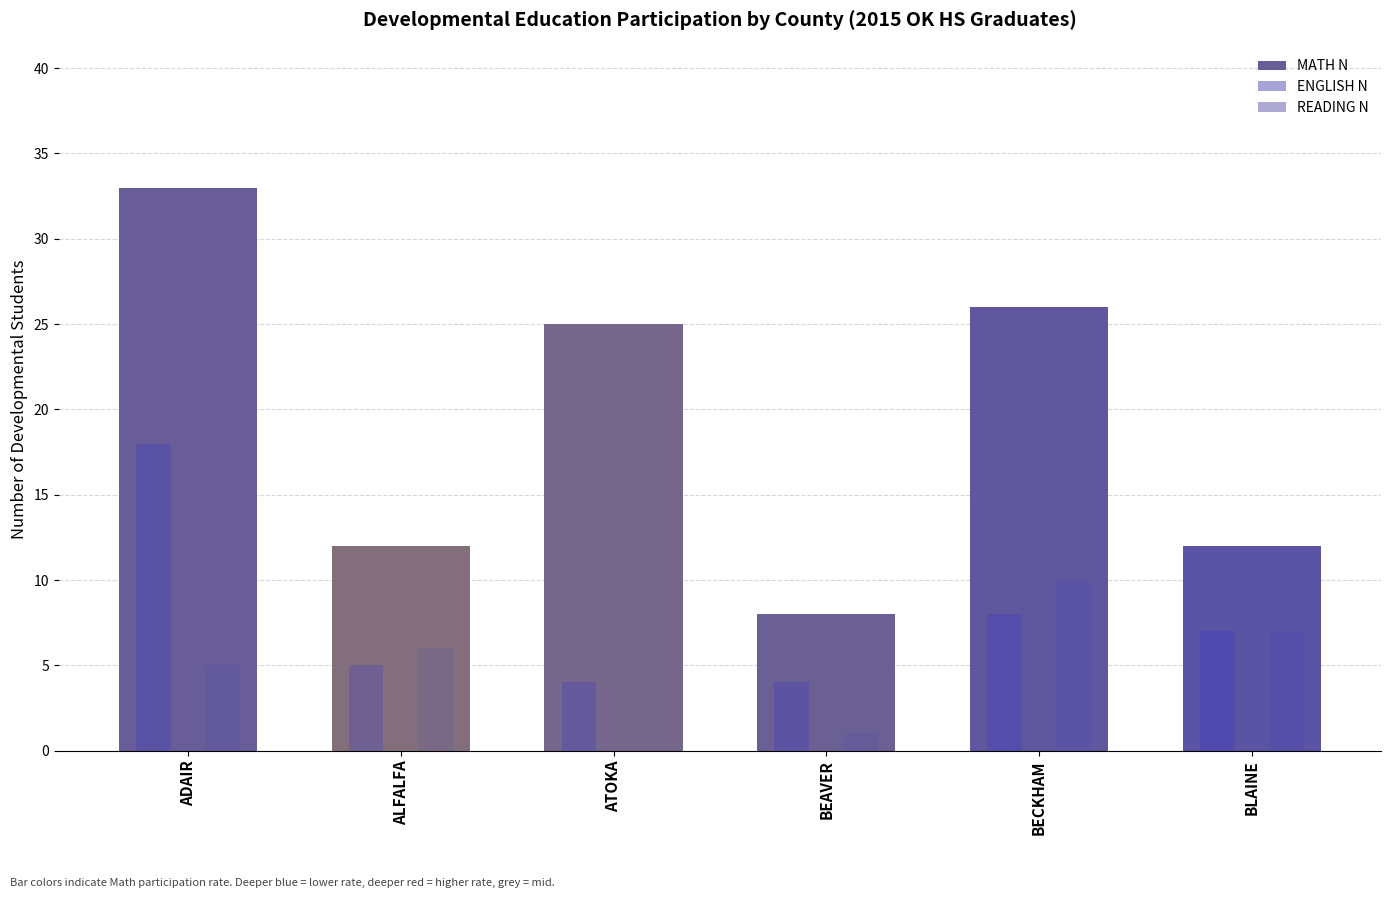

What is the difference between the READING N values at BECKHAM and ADAIR?

5